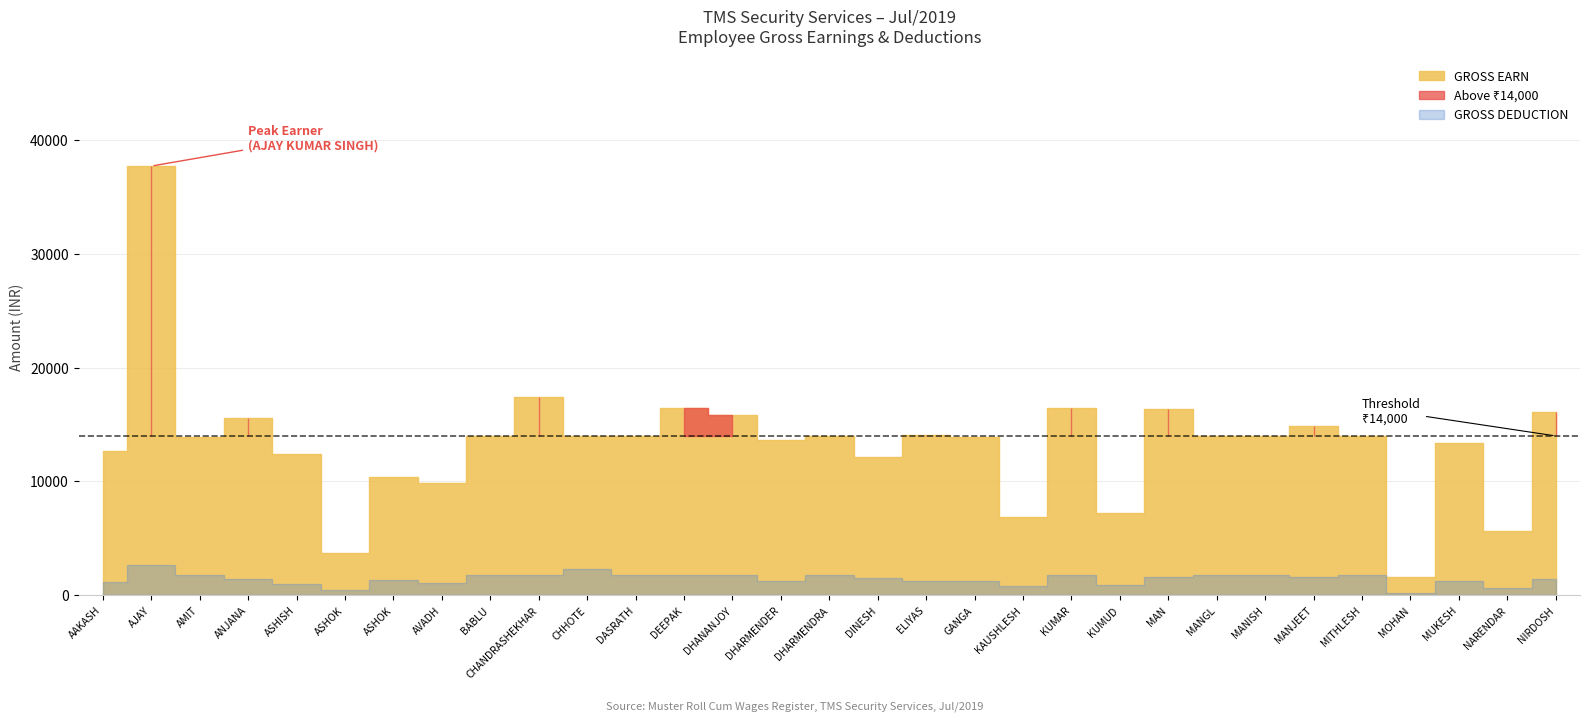

Reading left to right, extract all data points from this chart.

GROSS EARN: 12700	37700	13896	15607	12434	3742	10387	9855	14000	17449	14000	14000	16469	15800	13656	14000	12194	14111	13911	6871	16470	7226	16323	14000	14000	14876	14000	1593	13402	5664	16127
GROSS DEDUCTION: 1176	2700	1773	1419	1020	478	1324	1090	1785	1761	2285	1785	1804	1799	1255	1785	1555	1297	1272	865	1804	922	1648	1785	1785	1629	1785	175	1268	639	1465